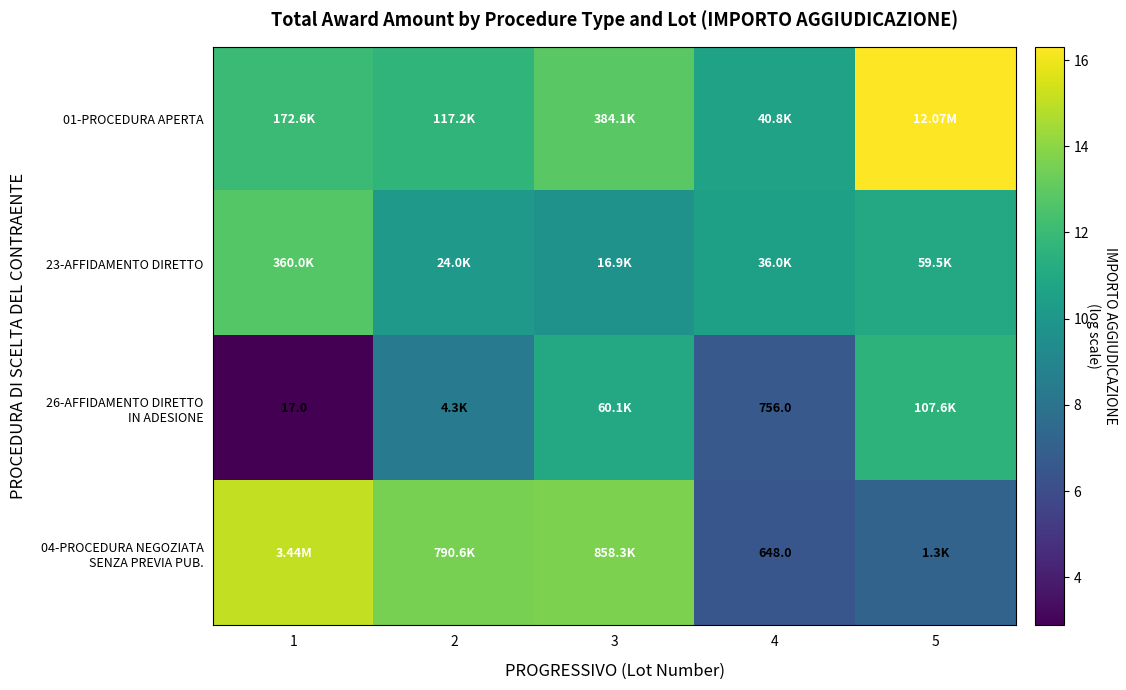

At which label does 01-PROCEDURA APERTA reach its minimum?

4